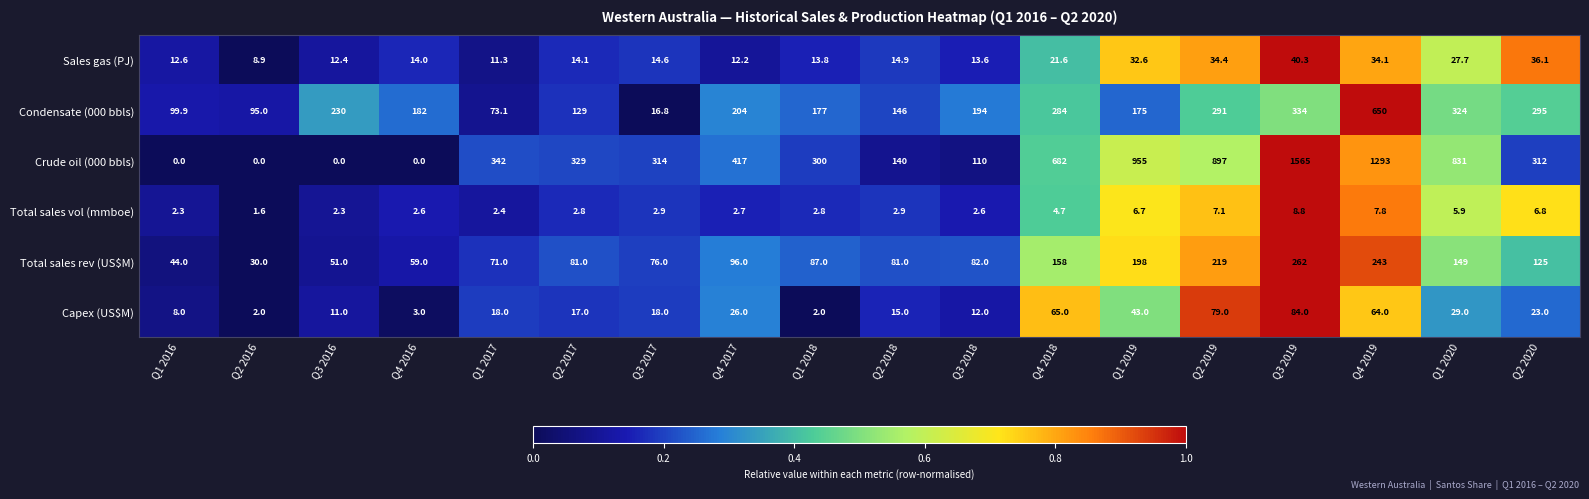

What is the difference between the maximum and minimum values in the Crude oil (000 bbls) series?

1565.0